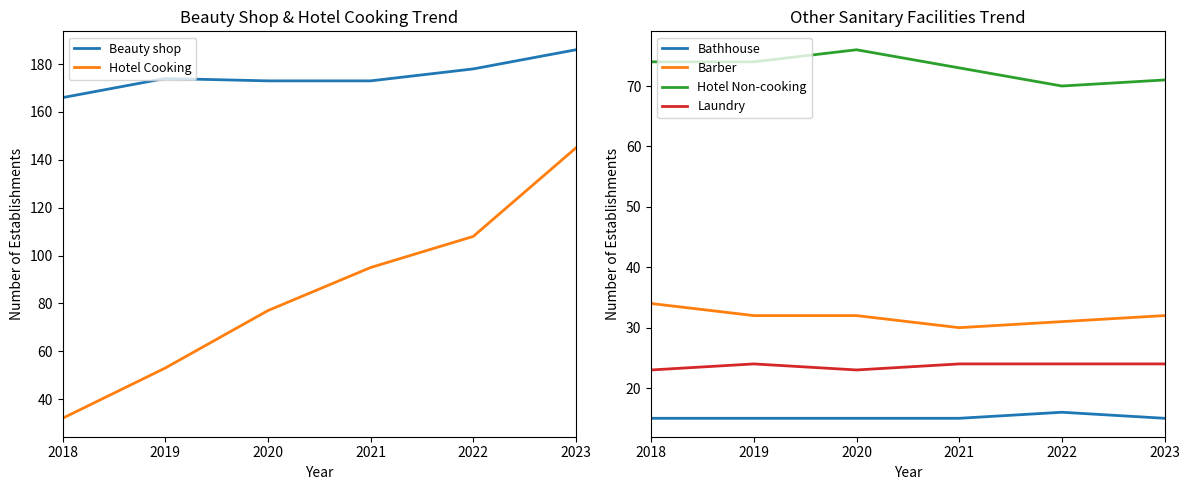

Reading left to right, what are all the values shown in this chart?

Beauty shop: 2018=166	2019=174	2020=173	2021=173	2022=178	2023=186
Hotel Cooking: 2018=32	2019=53	2020=77	2021=95	2022=108	2023=145
Bathhouse: 2018=15	2019=15	2020=15	2021=15	2022=16	2023=15
Barber: 2018=34	2019=32	2020=32	2021=30	2022=31	2023=32
Hotel Non-cooking: 2018=74	2019=74	2020=76	2021=73	2022=70	2023=71
Laundry: 2018=23	2019=24	2020=23	2021=24	2022=24	2023=24